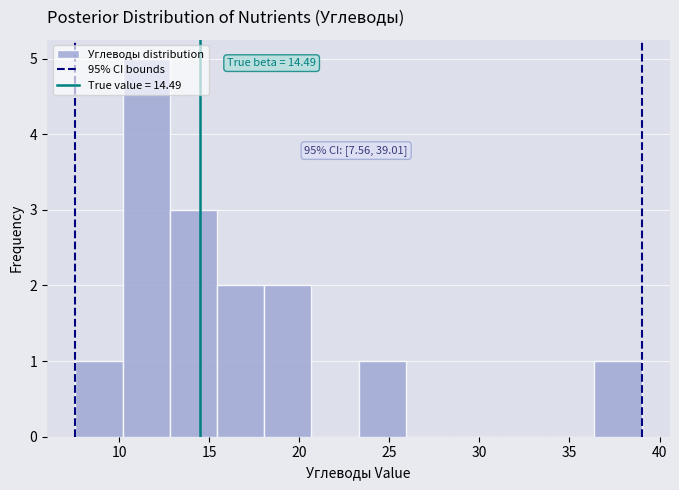

Over which range of the x-axis is the bar tallest?

10.0 to 13.0